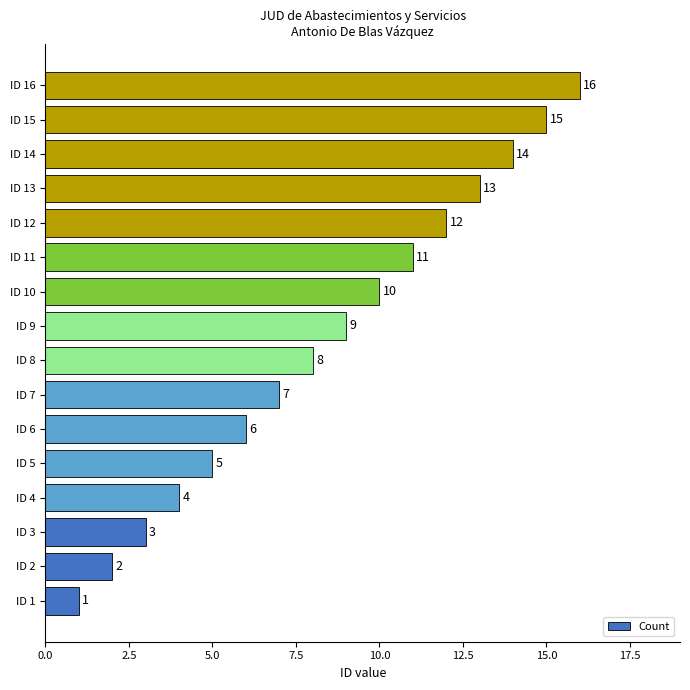

Does the chart contain any negative values?

No